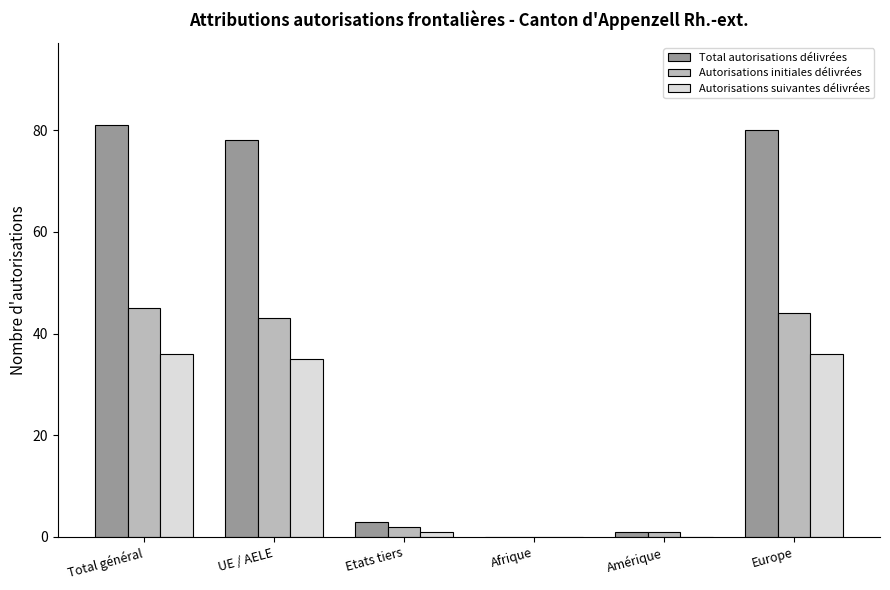

Is the value of Autorisations initiales délivrées at Etats tiers greater than the value of Total autorisations délivrées at Europe?

No